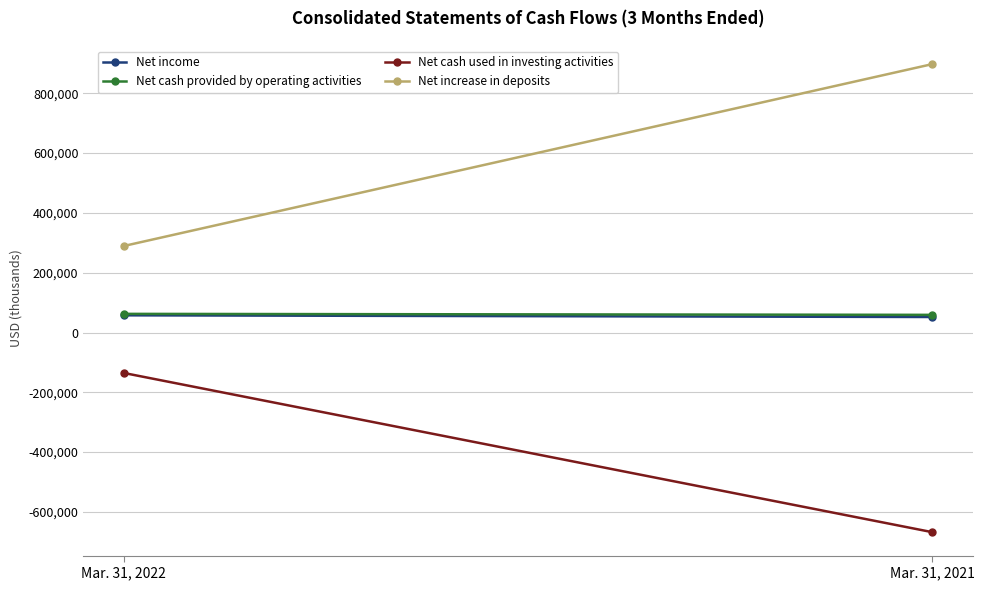

What is the difference between the maximum and minimum values in the Net cash used in investing activities series?

532482